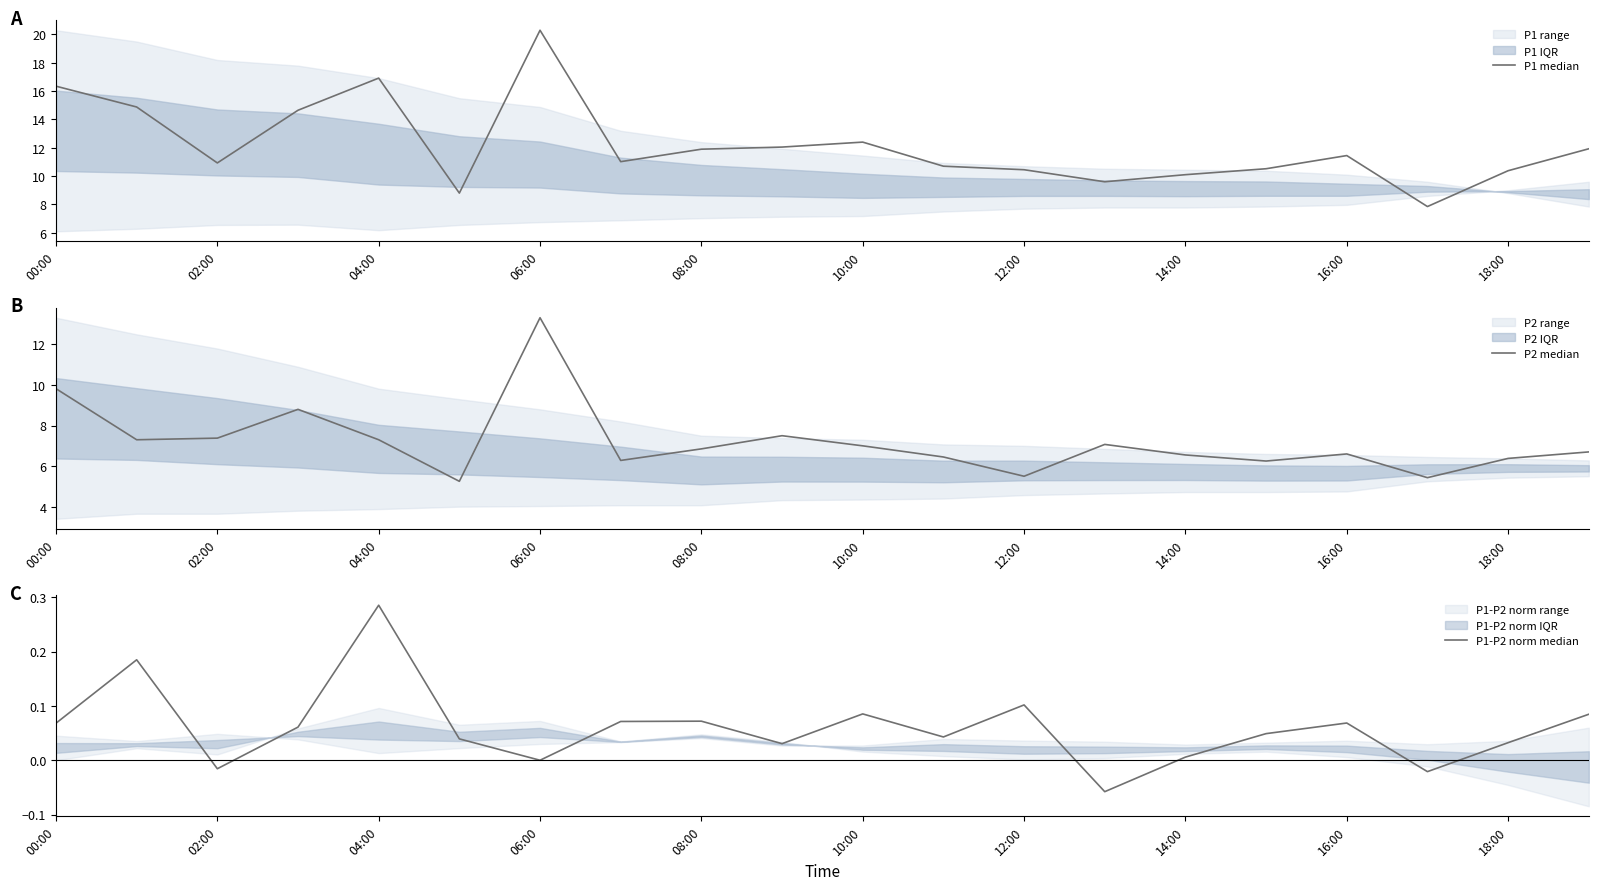

What is the label of the 10th point from the right?

10:00